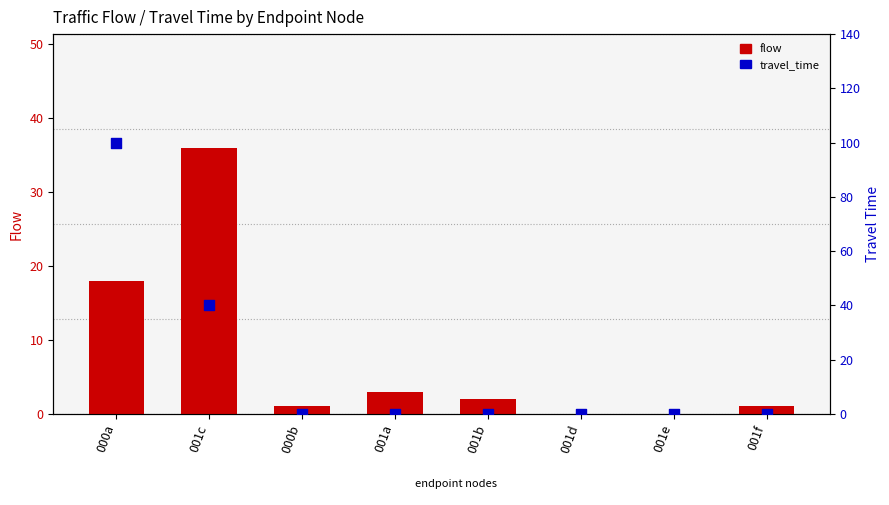

At how many categories does at least one series exceed 25?

2